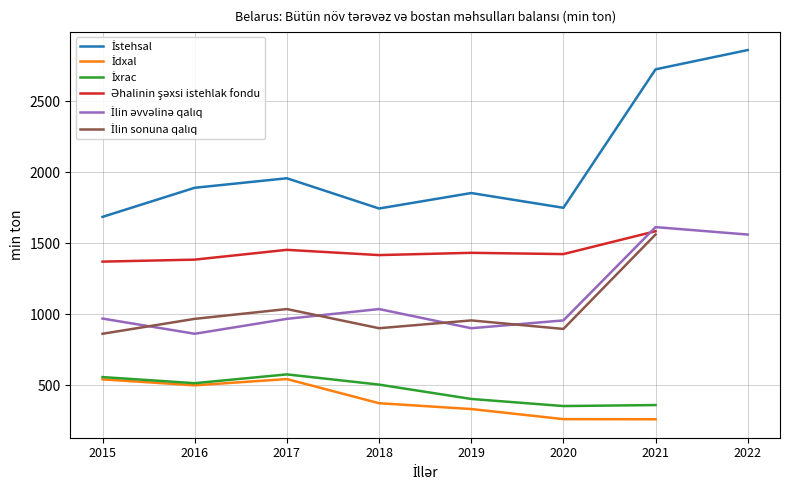

Does the chart have visible grid lines?

Yes